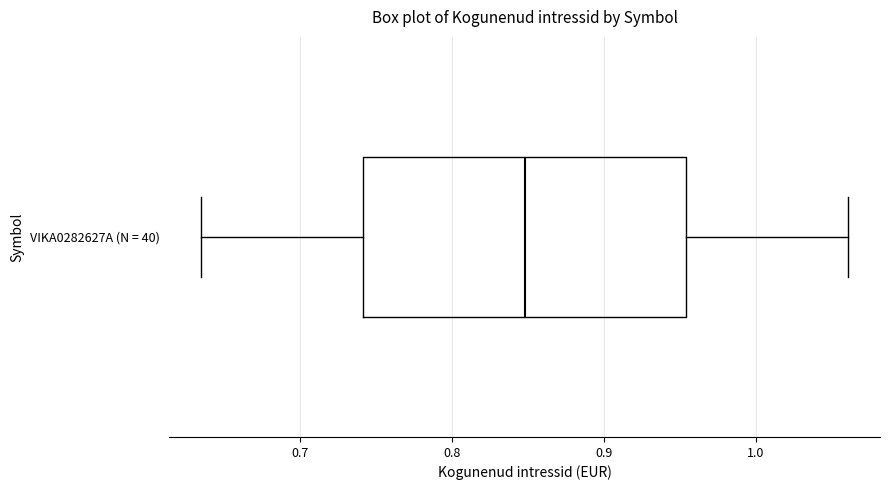

Transcribe this box plot: give where the median line is, the range the box spans, and where the two whiskers end, as read against the x-axis. The values are not printed on the chart, so give them approximately, as read against the axis.

median 0.85, box 0.74 to 0.95, whiskers 0.63 to 1.06